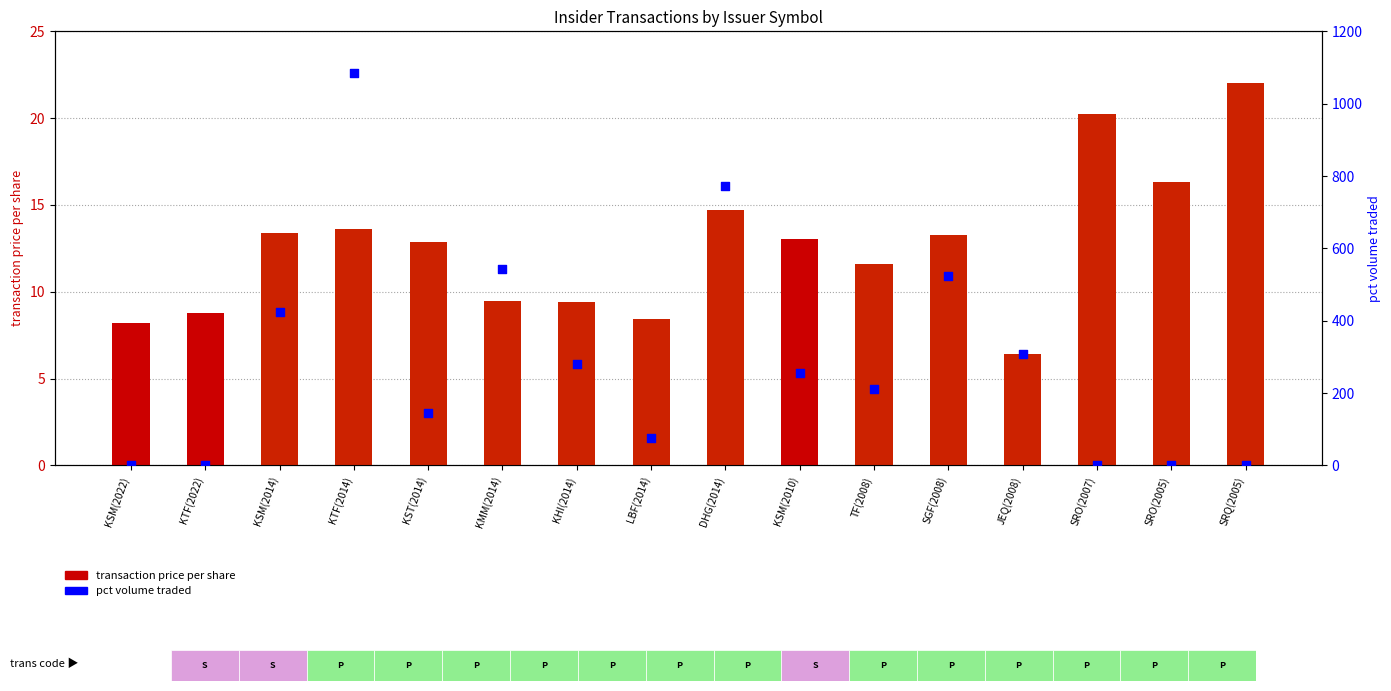

Which series has the largest total across all categories?

pct volume traded